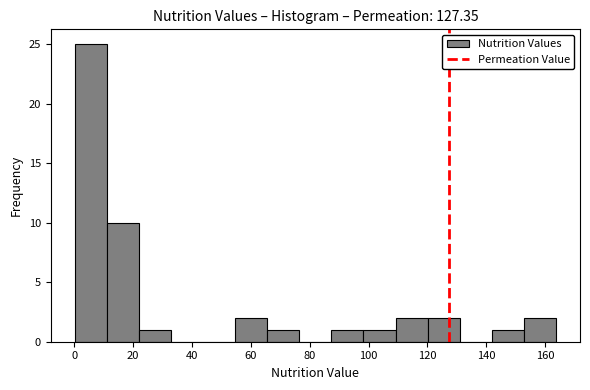

What is the height of the bar covering 98 to 110 on the x-axis? Neither the bar edges nor the heights are printed on the chart, so give them approximately, as read against the axes.

1